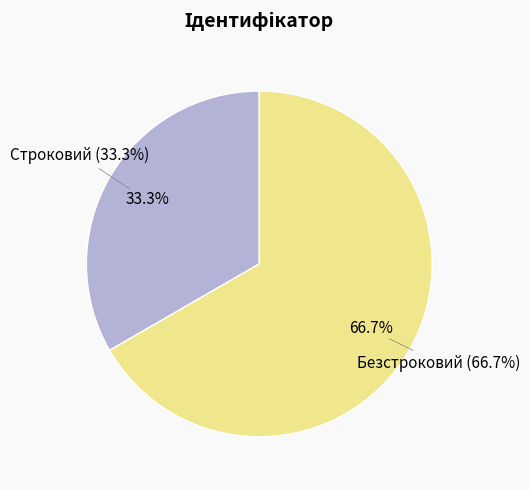

Which slice is the smallest?

Строковий